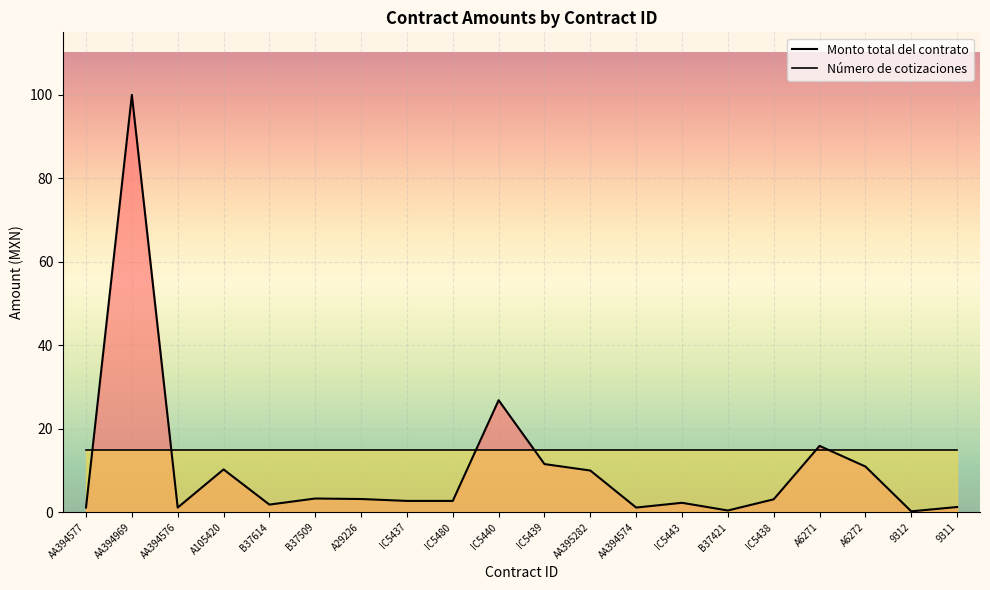

Reading left to right, extract all data points from this chart.

Monto total del contrato: AA394577=1.1	AA394969=100.0	AA394576=1.1	A105420=10.3	B37614=1.8	B37509=3.3	A29226=3.2	IC5437=2.7	IC5480=2.7	IC5440=26.8	IC5439=11.5	AA395282=10.0	AA394574=1.1	IC5443=2.3	B37421=0.4	IC5438=3.1	A6271=15.9	A6272=11.0	9312=0.2	9311=1.3
Número de cotizaciones: AA394577=15.0	AA394969=15.0	AA394576=15.0	A105420=15.0	B37614=15.0	B37509=15.0	A29226=15.0	IC5437=15.0	IC5480=15.0	IC5440=15.0	IC5439=15.0	AA395282=15.0	AA394574=15.0	IC5443=15.0	B37421=15.0	IC5438=15.0	A6271=15.0	A6272=15.0	9312=15.0	9311=15.0